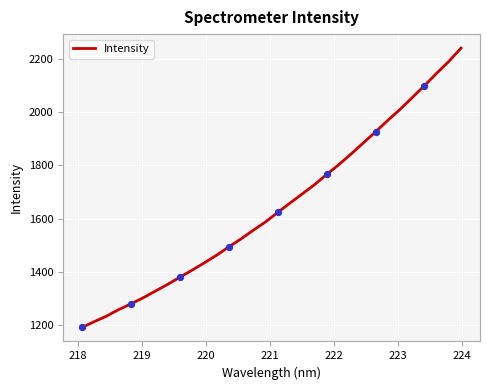

What is the difference between the maximum and minimum values?

1050.6